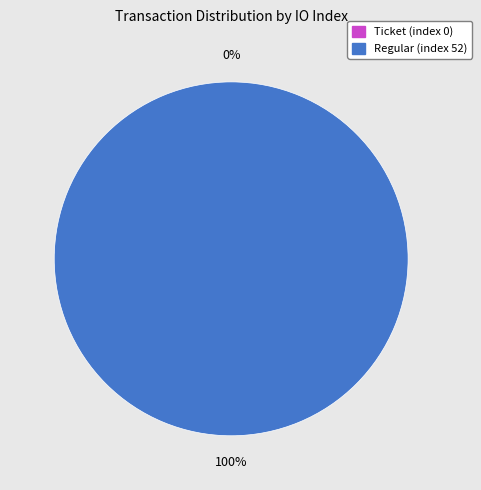

Rank the categories by value from lowest to highest.

Ticket (index 0), Regular (index 52)